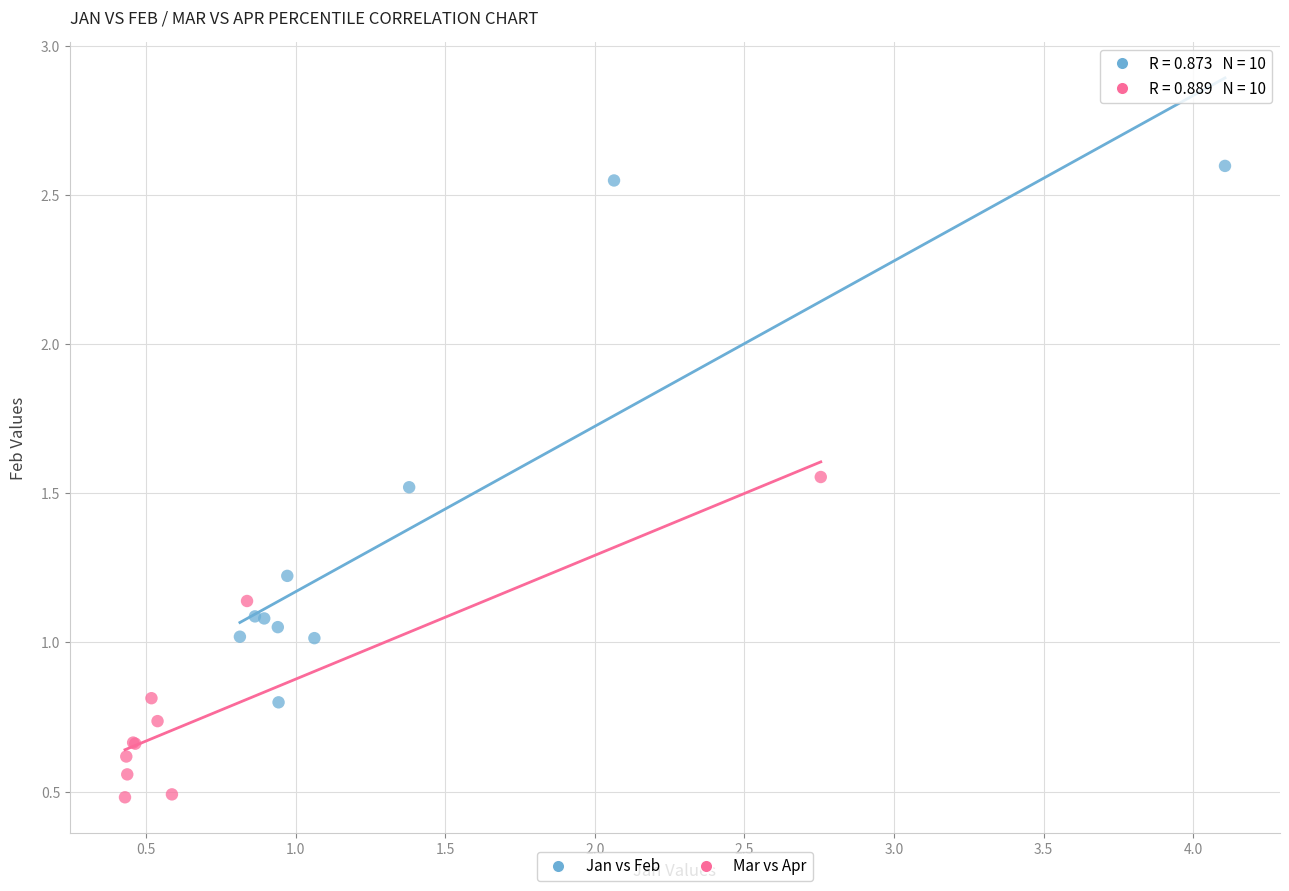

Which series contains the highest Y value?

Jan vs Feb